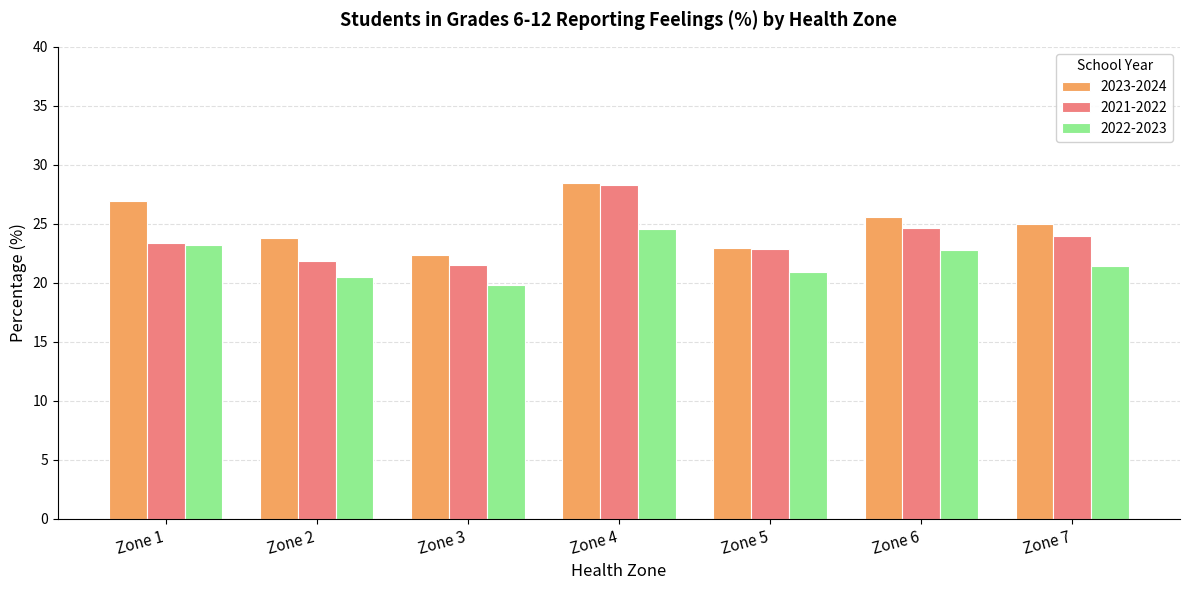

What is the average value of the 2022-2023 series?

21.9